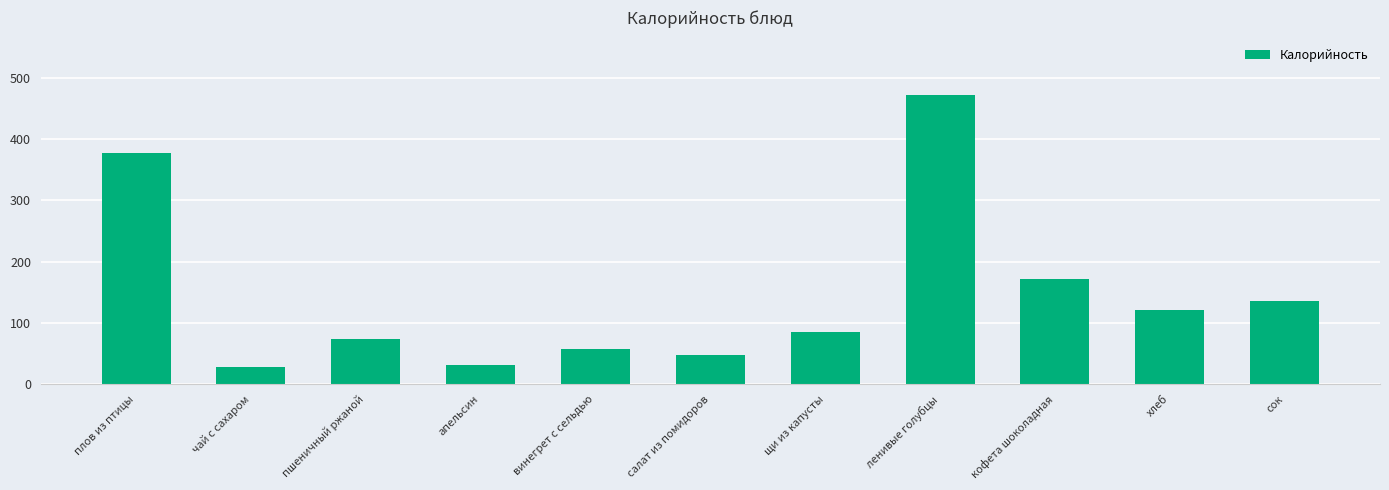

What is the label of the 5th bar from the right?

щи из капусты